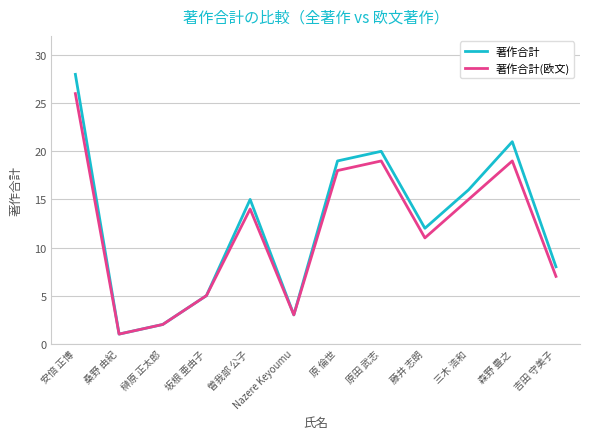

True or false: 著作合計 has a value of 19 at 原 倫世.

True